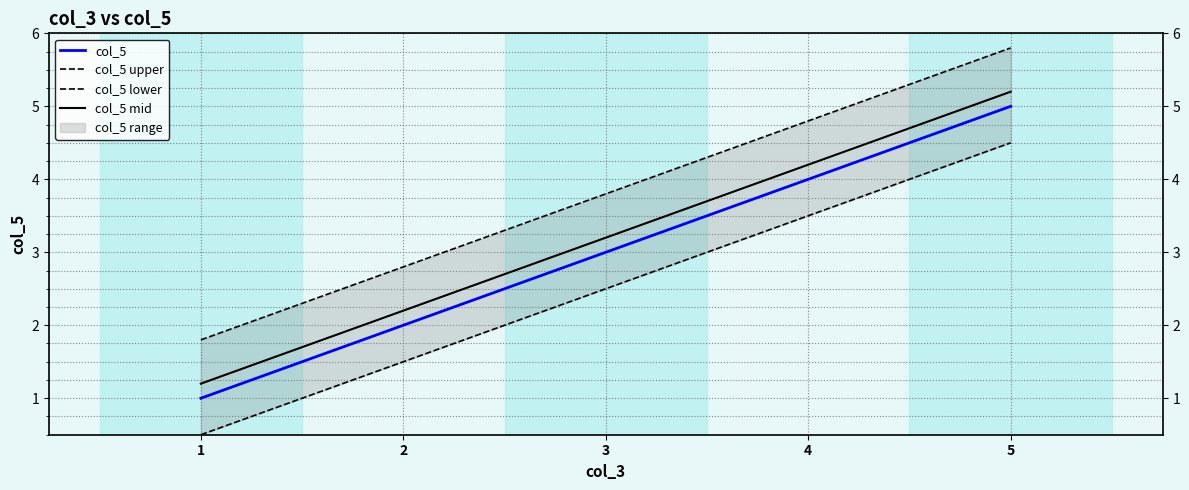

Reading right to left, transcribe all the data shown in this chart.

col_5: 5=5.0	4=4.0	3=3.0	2=2.0	1=1.0
col_5 upper: 5=5.8	4=4.8	3=3.8	2=2.8	1=1.8
col_5 lower: 5=4.5	4=3.5	3=2.5	2=1.5	1=0.5
col_5 mid: 5=5.2	4=4.2	3=3.2	2=2.2	1=1.2